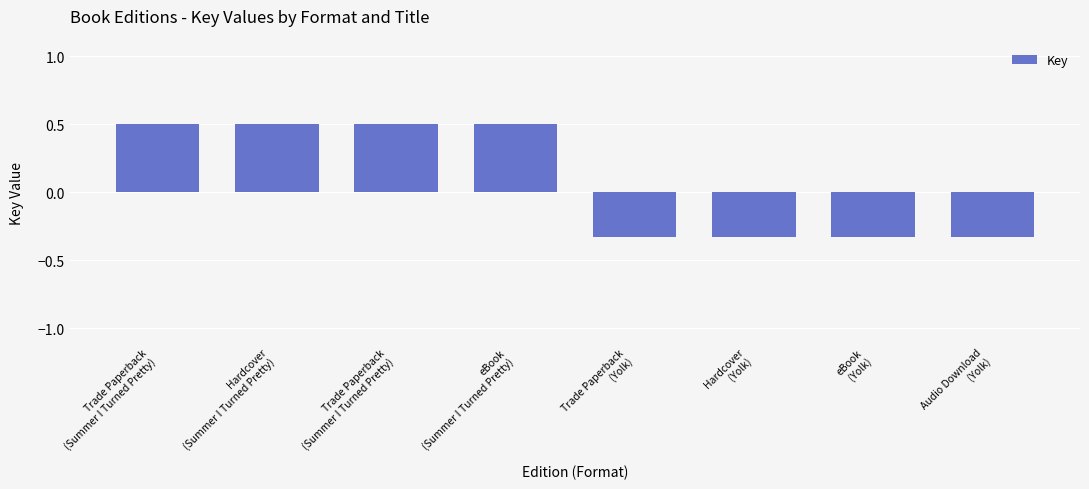

How many values exceed 0?

4